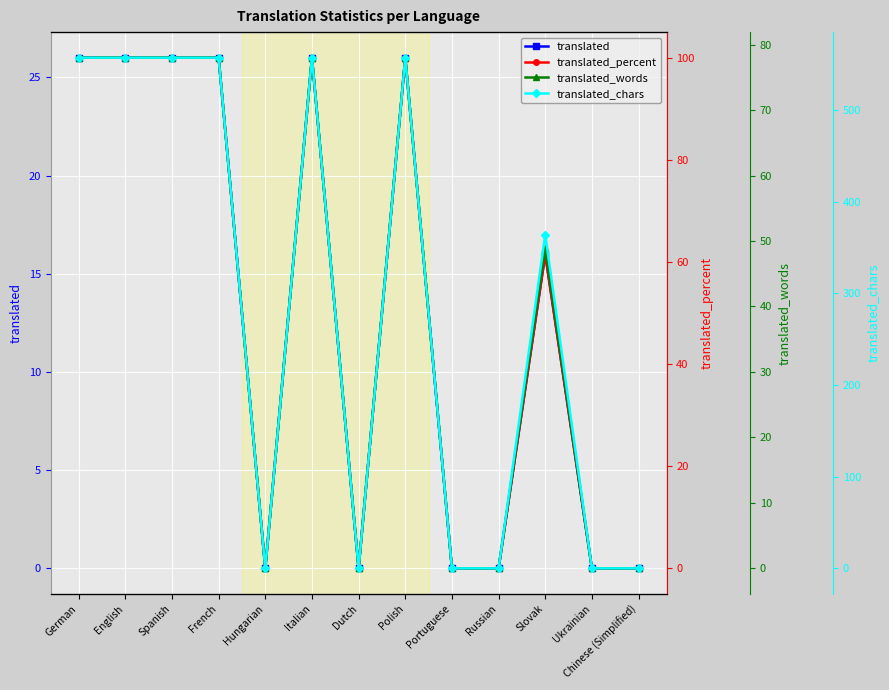

Reading left to right, what are all the values shown in this chart?

translated: German=26.0	English=26.0	Spanish=26.0	French=26.0	Hungarian=0.0	Italian=26.0	Dutch=0.0	Polish=26.0	Portuguese=0.0	Russian=0.0	Slovak=16.0	Ukrainian=0.0	Chinese (Simplified)=0.0
translated_percent: German=100.0	English=100.0	Spanish=100.0	French=100.0	Hungarian=0.0	Italian=100.0	Dutch=0.0	Polish=100.0	Portuguese=0.0	Russian=0.0	Slovak=61.5	Ukrainian=0.0	Chinese (Simplified)=0.0
translated_words: German=78.0	English=78.0	Spanish=78.0	French=78.0	Hungarian=0.0	Italian=78.0	Dutch=0.0	Polish=78.0	Portuguese=0.0	Russian=0.0	Slovak=49.0	Ukrainian=0.0	Chinese (Simplified)=0.0
translated_chars: German=557.0	English=557.0	Spanish=557.0	French=557.0	Hungarian=0.0	Italian=557.0	Dutch=0.0	Polish=557.0	Portuguese=0.0	Russian=0.0	Slovak=364.0	Ukrainian=0.0	Chinese (Simplified)=0.0